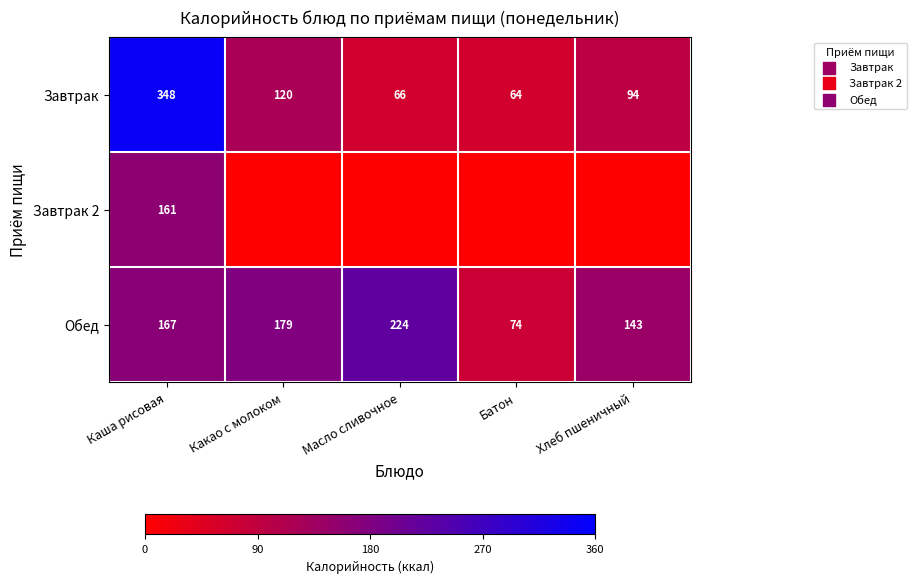

What is the sum of all Обед values?

787